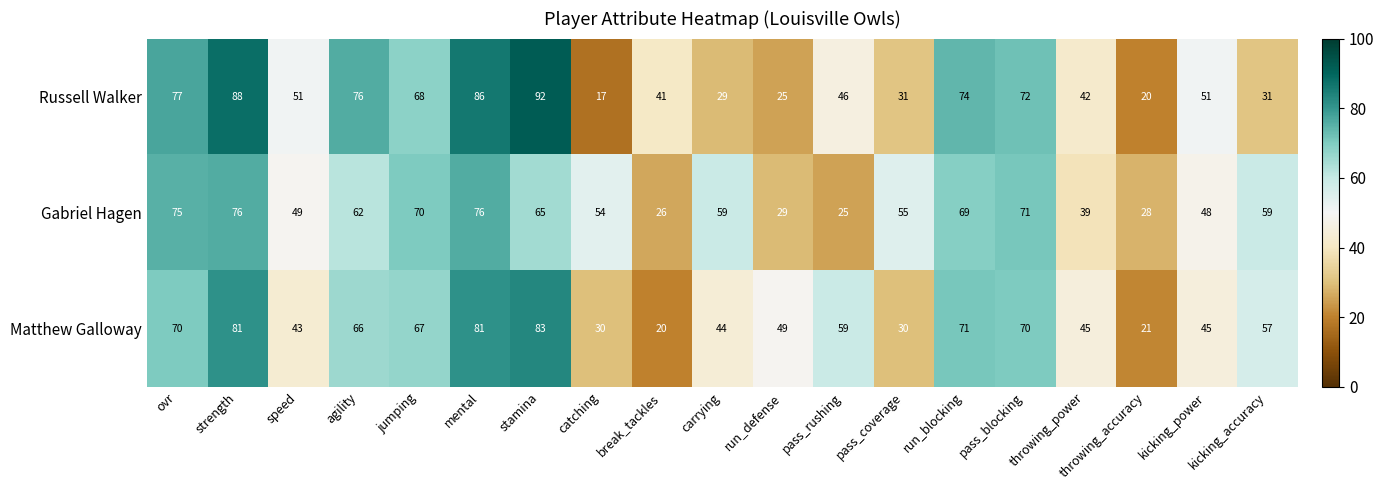

Where does the Matthew Galloway series first go above 57?

ovr